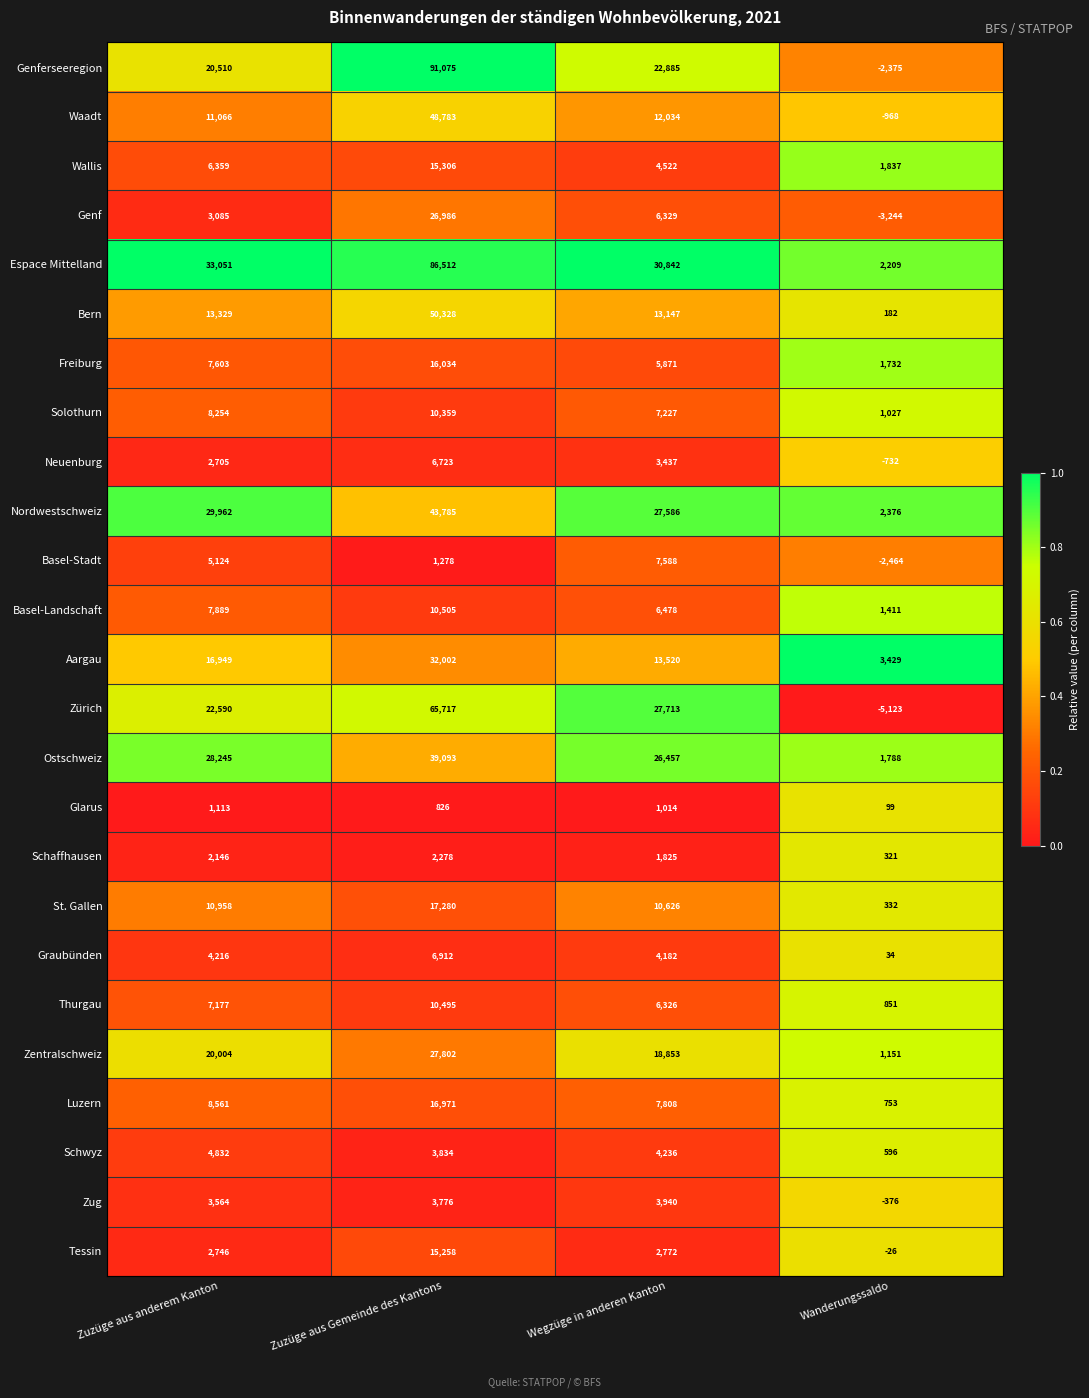

What is the sum of all Glarus values?

3052